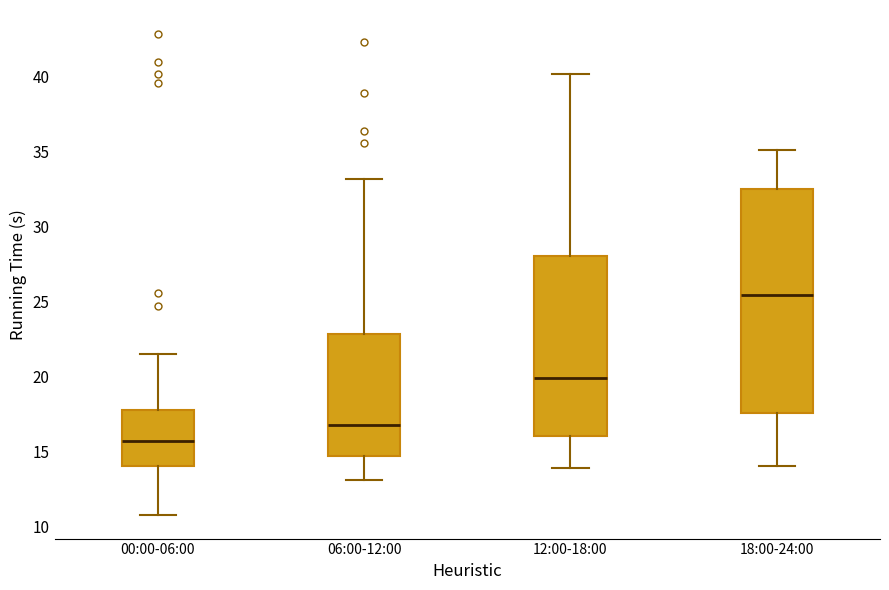

Which box is the tallest, from its lower edge to its upper edge?

18:00-24:00